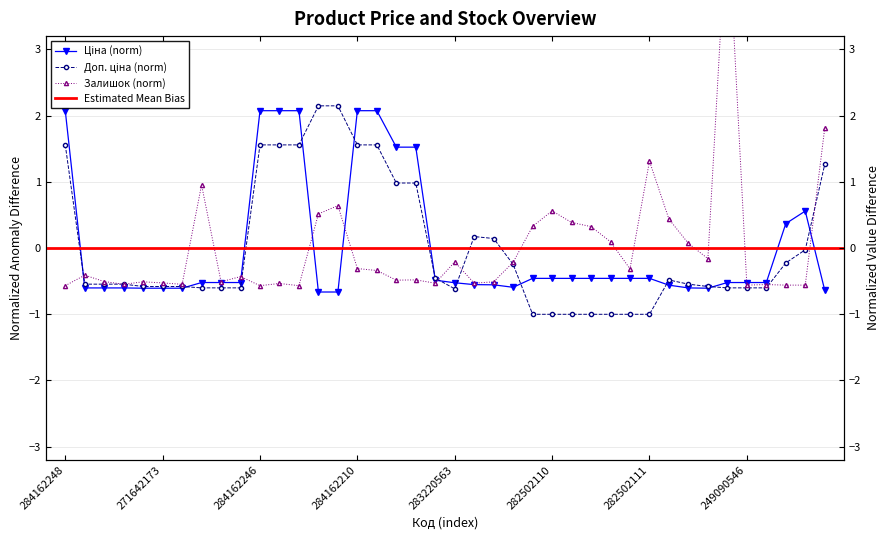

List the series in order of their overall mean, lowest first.

Ціна, Доп. ціна, Залишок